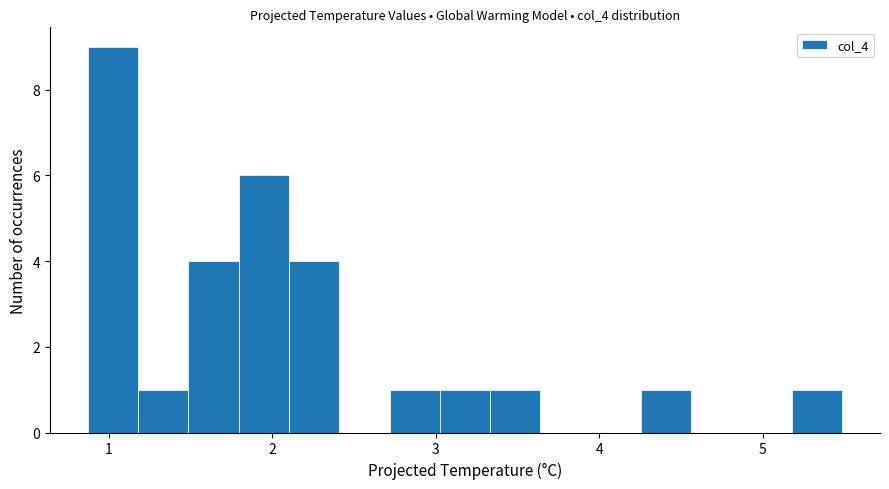

Read against the x-axis, roughly where is the centre of the tallest bar?

1.0